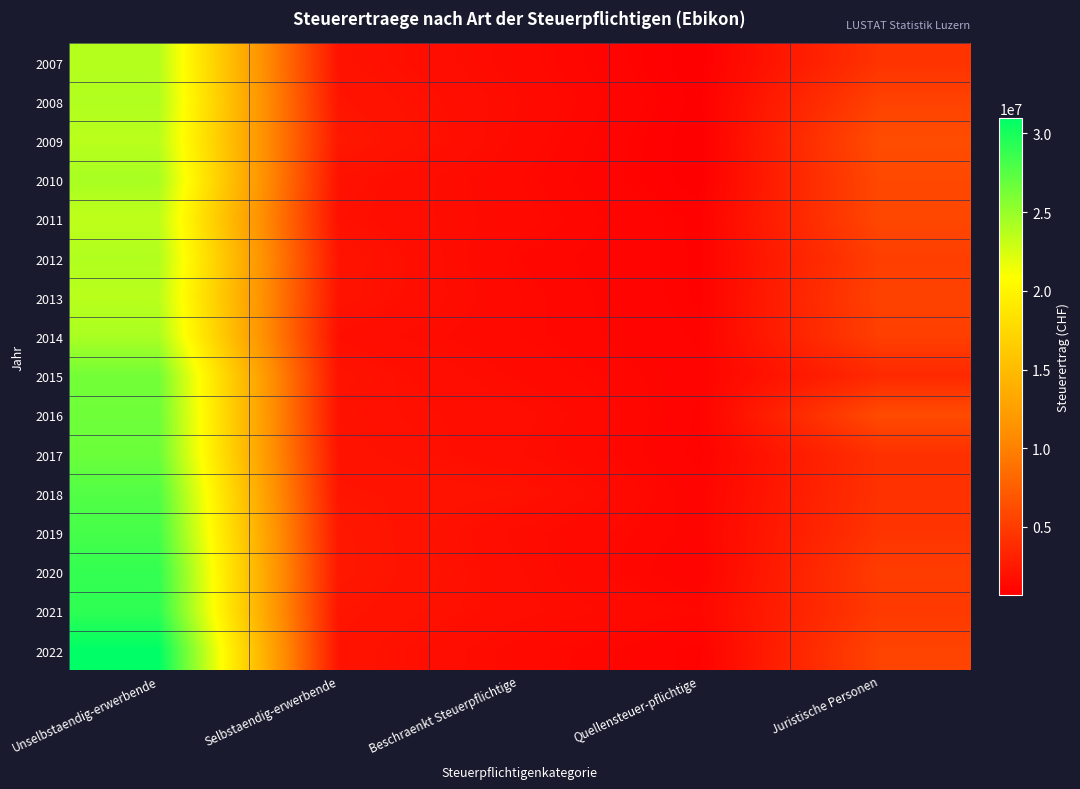

Which category has the highest value across all series?

Unselbstaendig-erwerbende